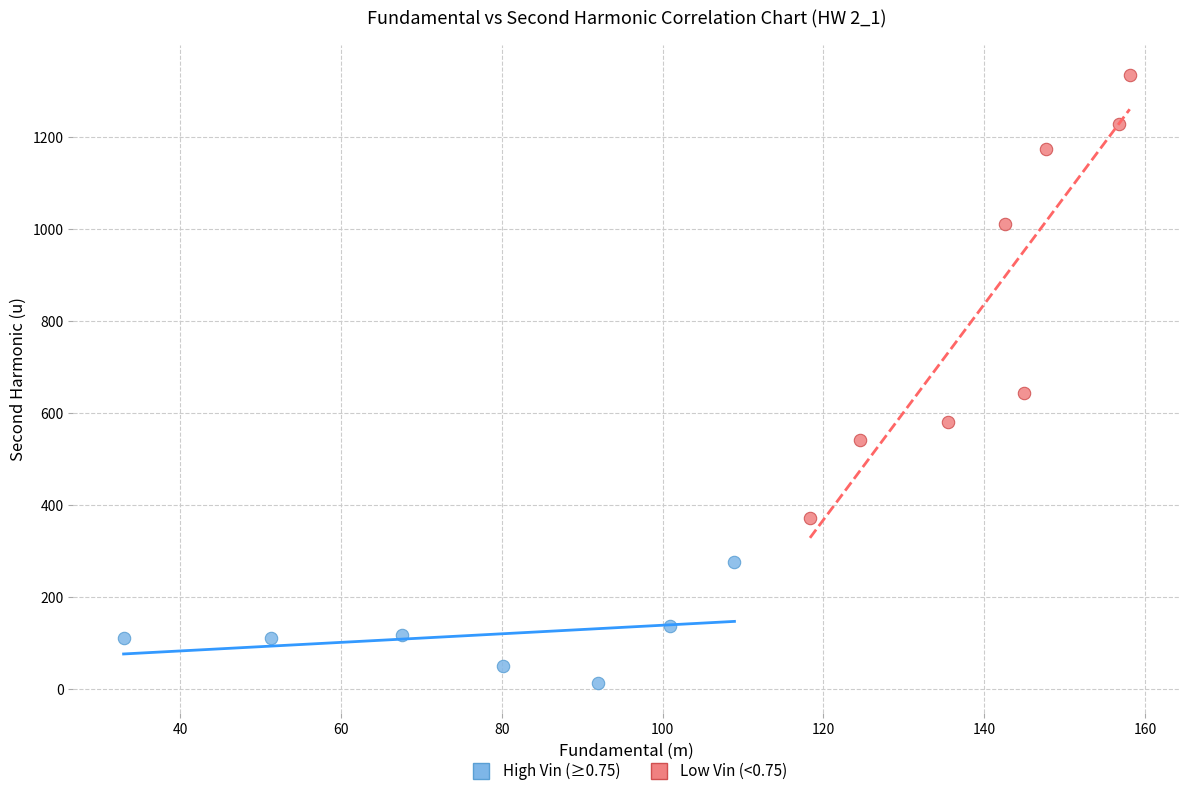

Which series reaches the maximum Y coordinate?

Low Vin (<0.75)